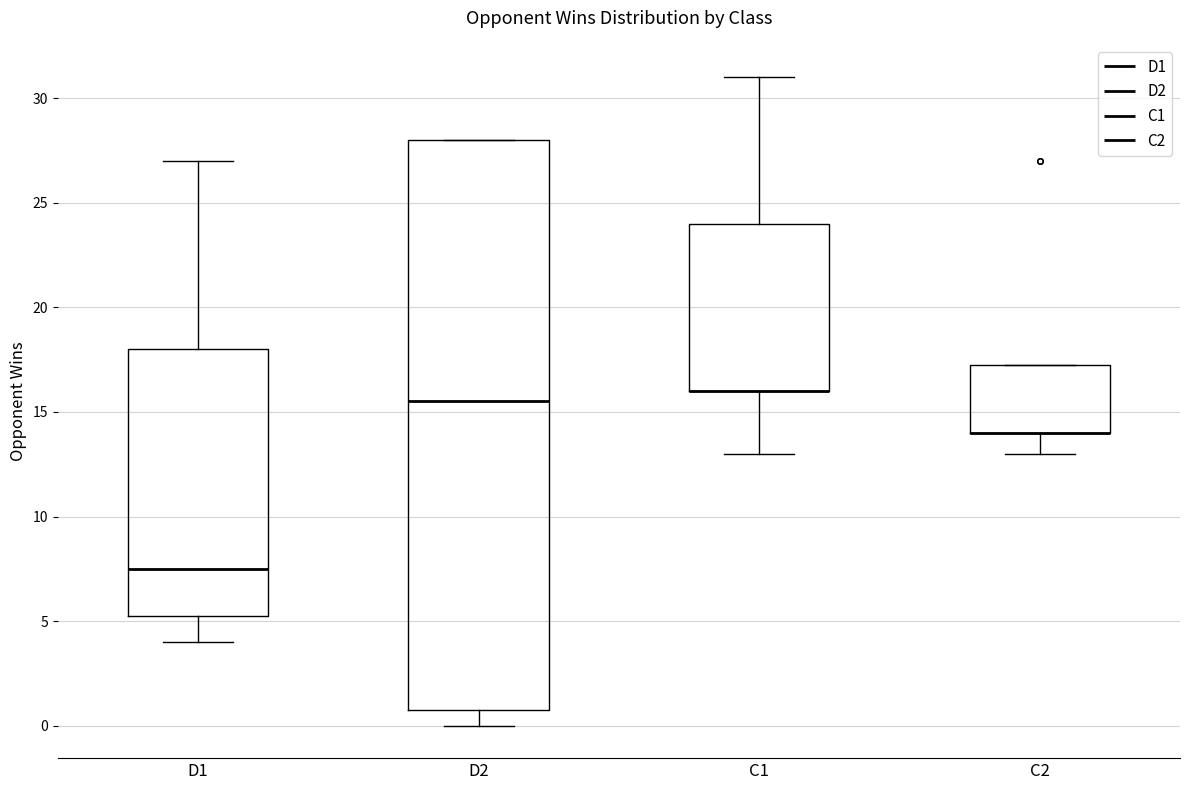

Which box is the tallest, from its lower edge to its upper edge?

D2